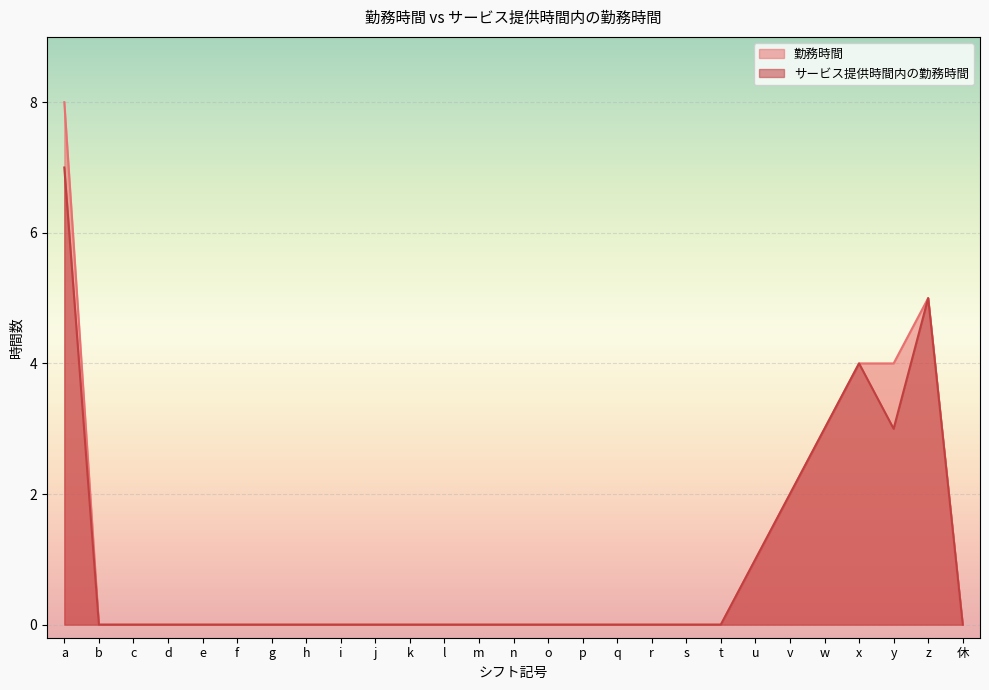

What is the difference between the サービス提供時間内の勤務時間 values at z and u?

4